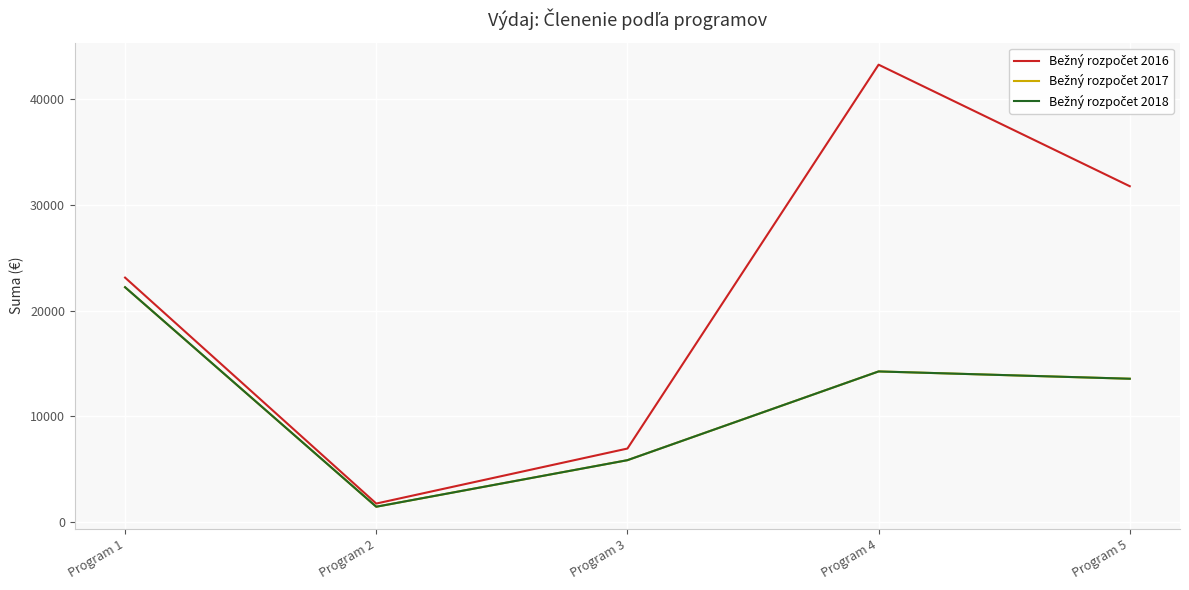

Does the chart display data point markers on the line(s)?

No